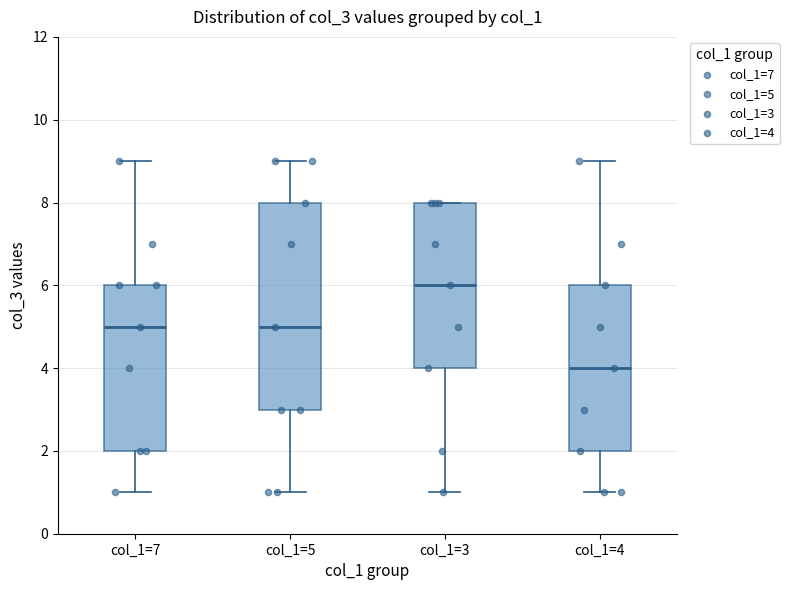

Comparing the boxes themselves (not the whiskers), which one is the tallest?

col_1=5